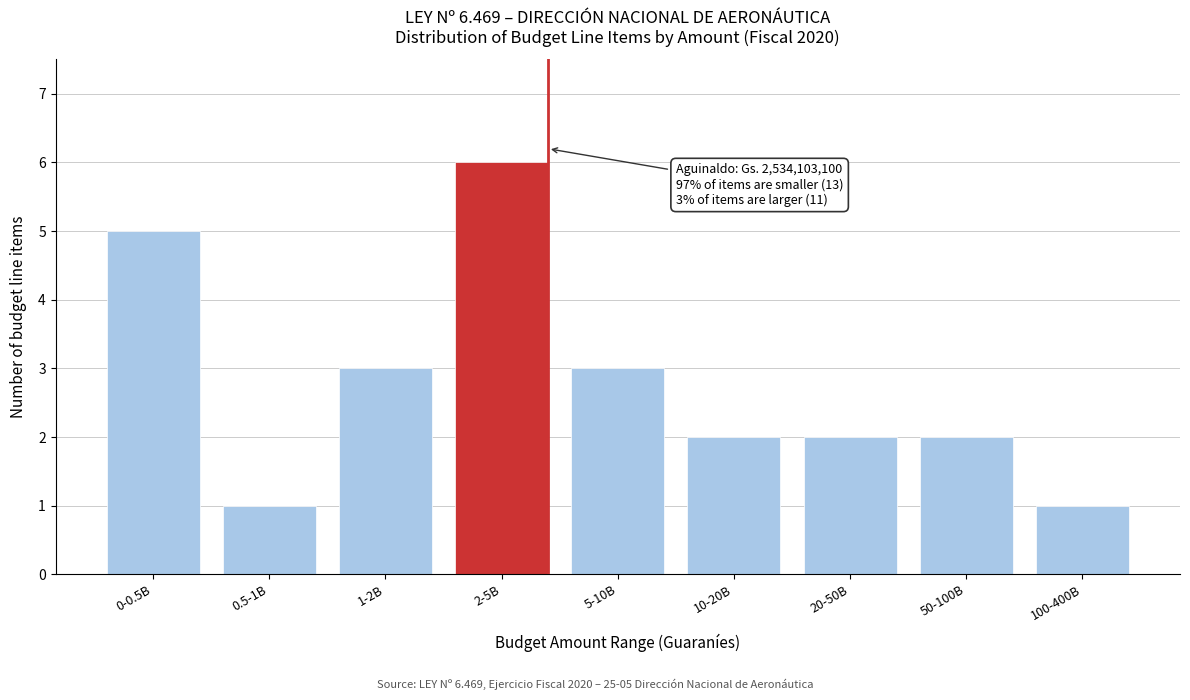

Reading left to right, what are all the values shown in this chart?

0-0.5B=5	0.5-1B=1	1-2B=3	2-5B=6	5-10B=3	10-20B=2	20-50B=2	50-100B=2	100-400B=1